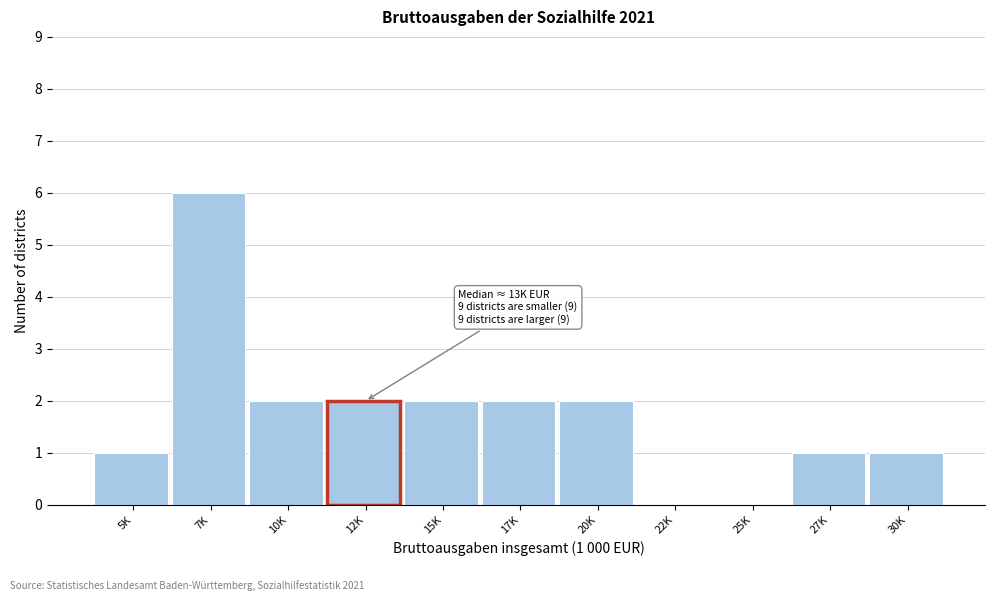

Reading left to right, list all the values displayed in this chart.

5K=1	7K=6	10K=2	12K=2	15K=2	17K=2	20K=2	22K=0	25K=0	27K=1	30K=1